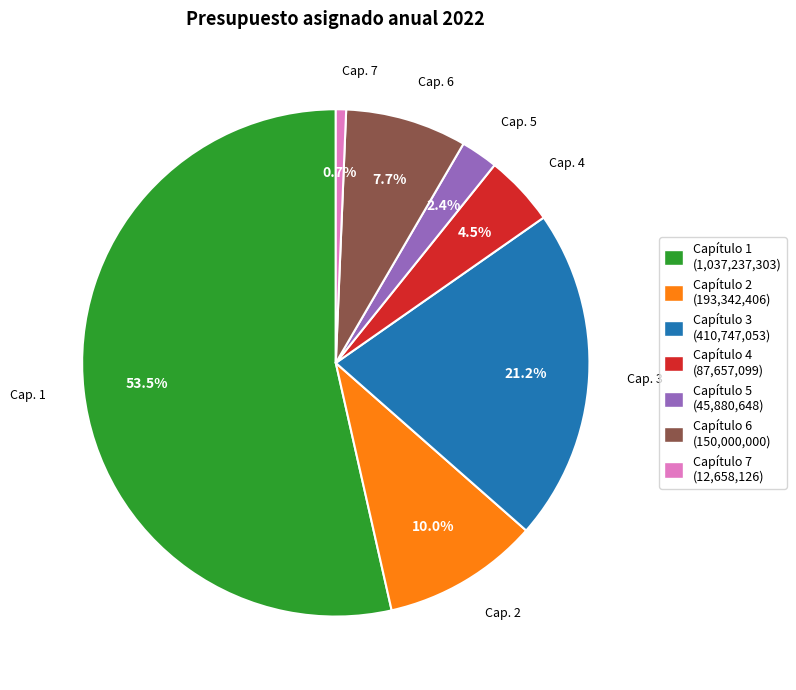

To the nearest percent, what is the combined percentage of Capítulo 7 and Capítulo 4?

5%